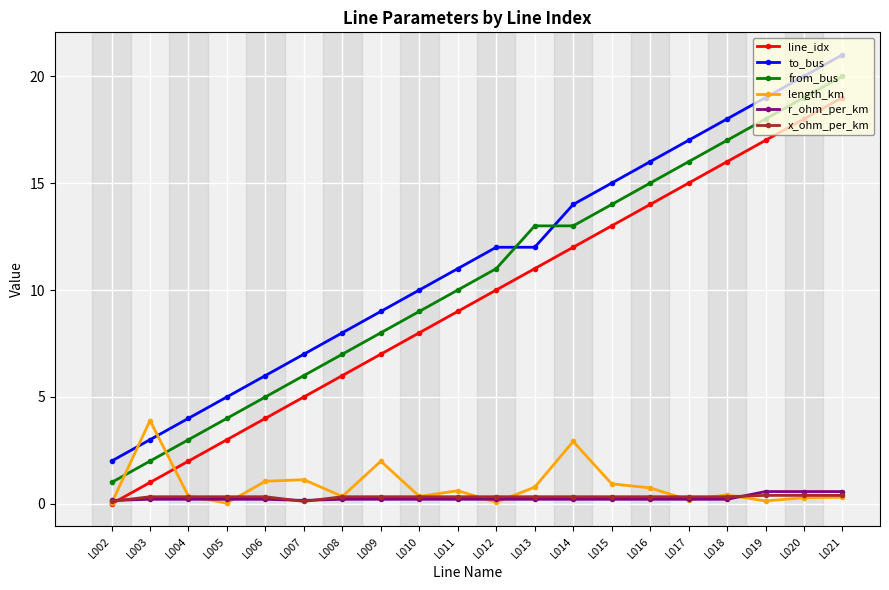

Where is the first local maximum for length_km?

L003